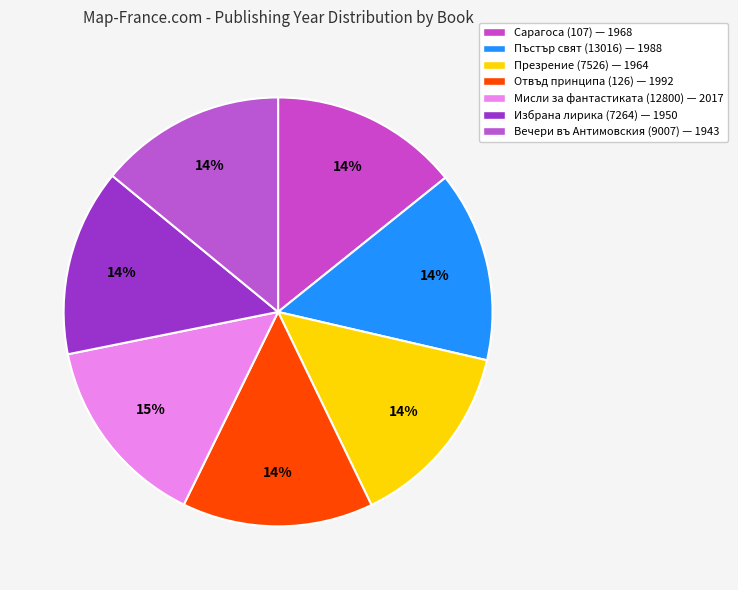

To the nearest percent, what is the average slice percentage?

14%